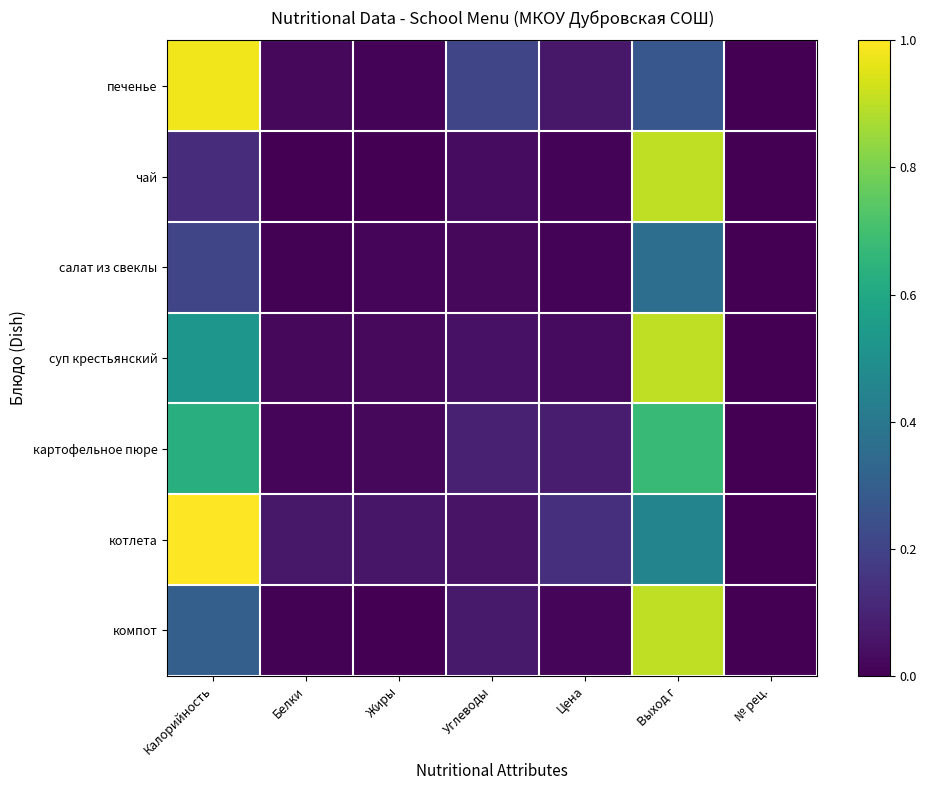

Which series has the largest total across all categories?

котлета